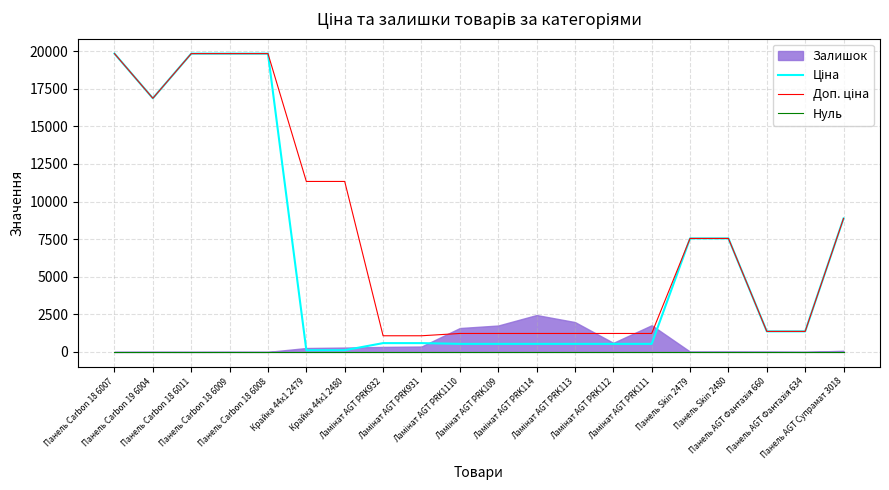

What is the value of the Ціна point at the 1st from the left?

19831.1